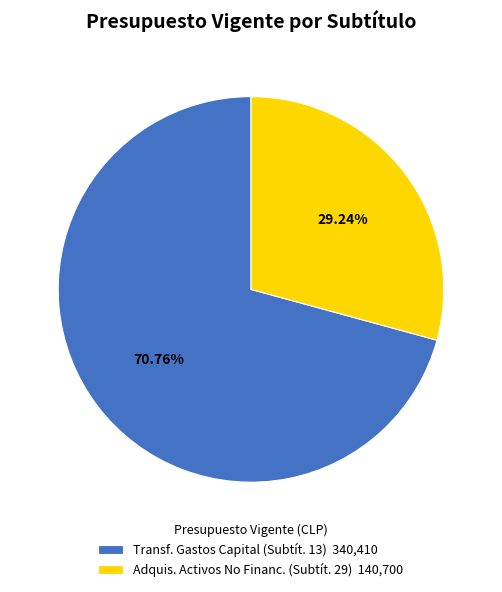

Rank the categories by value from lowest to highest.

Adquis. Activos No Financ. (Subtít. 29) 140,700, Transf. Gastos Capital (Subtít. 13) 340,410